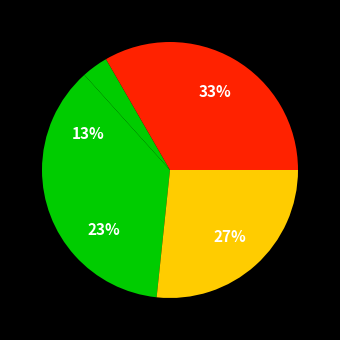

To the nearest percent, what is the average slice percentage?

20%